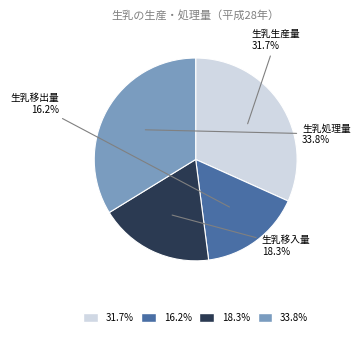

Is there a majority slice in this chart?

No